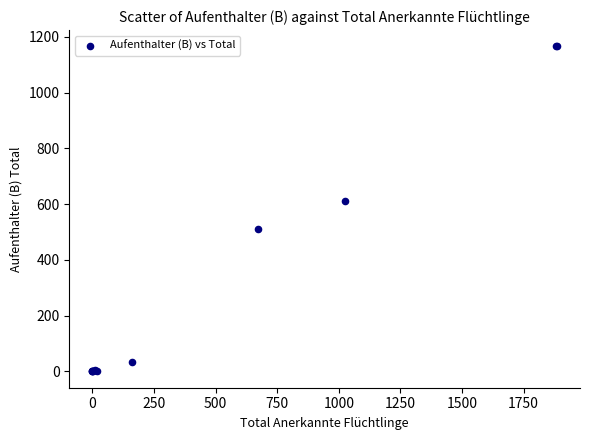

What Y value in the scatter plot is closest to 583?

613